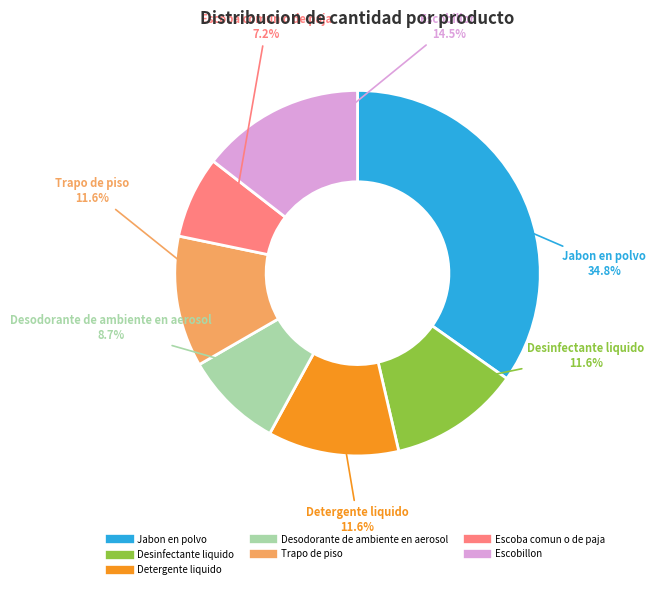

Which category has the smallest portion of the pie?

Escoba comun o de paja